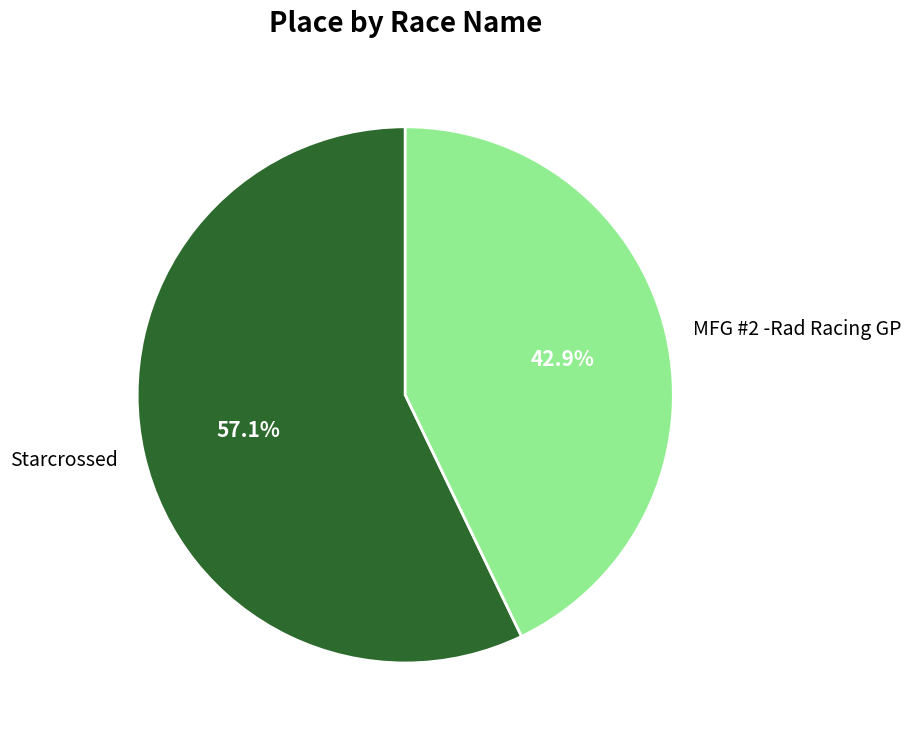

To the nearest percent, what portion does Starcrossed represent?

57%